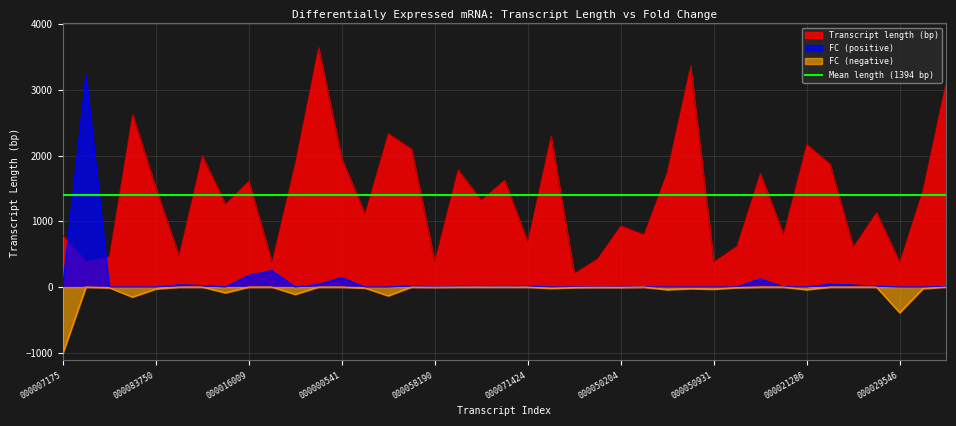

Count the number of categories in the chart.

39